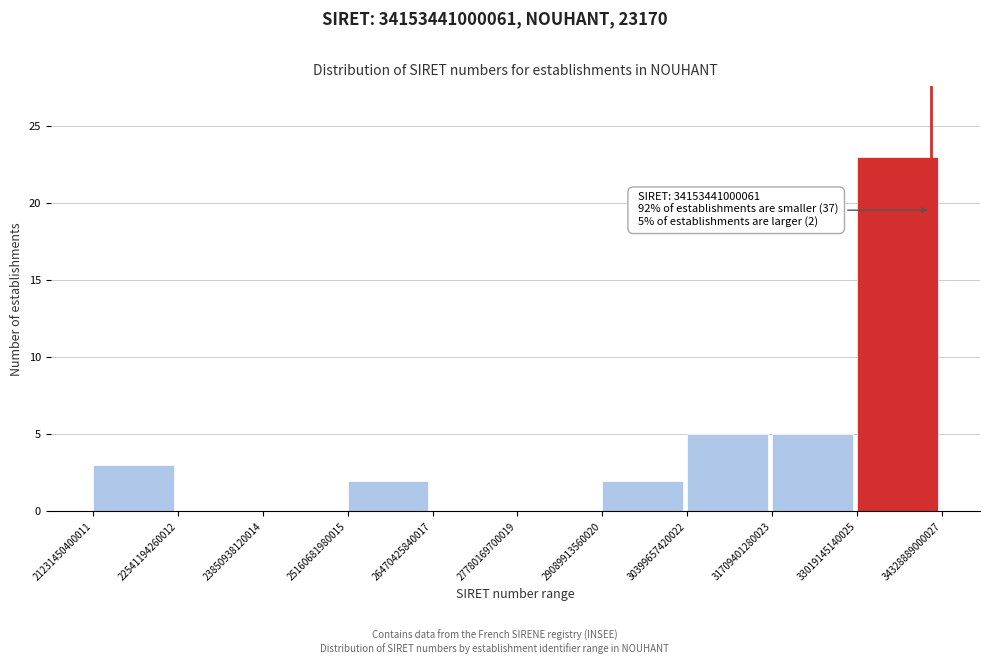

Which range on the x-axis has the tallest bar?

33019145140025 to 34328889000027